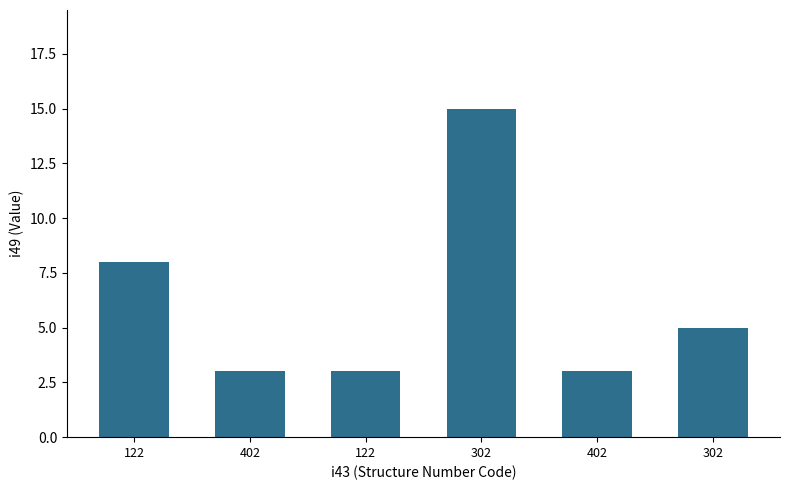

How many series are shown in this chart?

1